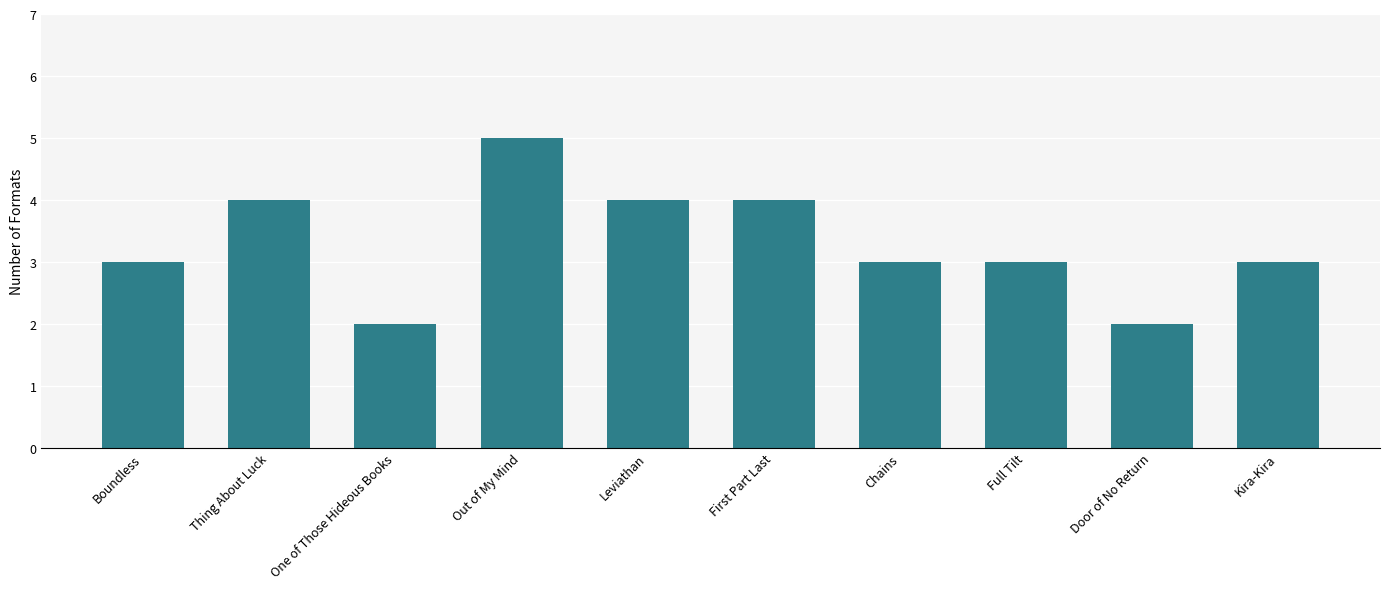

Reading left to right, extract all data points from this chart.

3	4	2	5	4	4	3	3	2	3